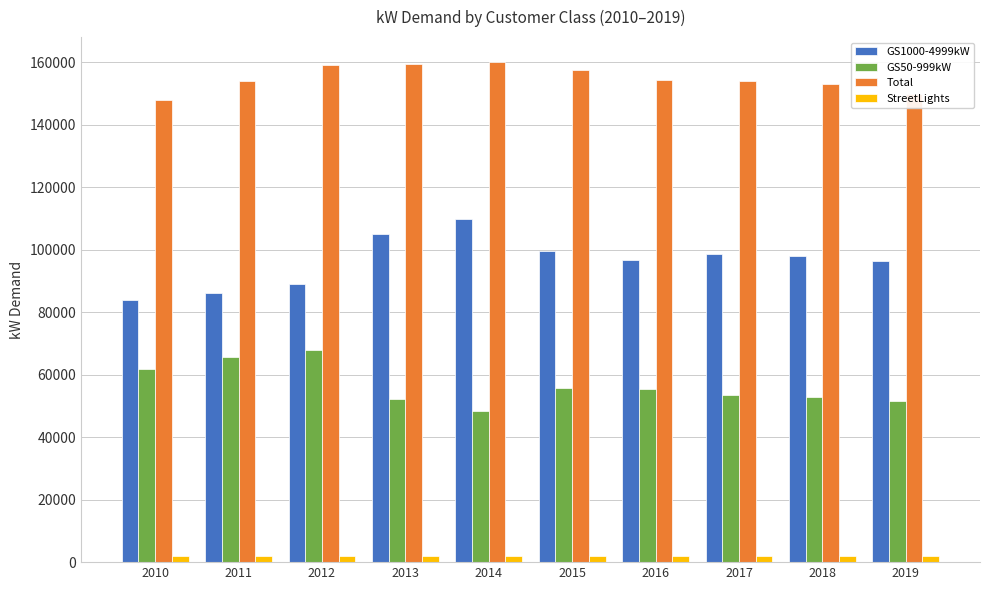

How many bars are there in total?

40